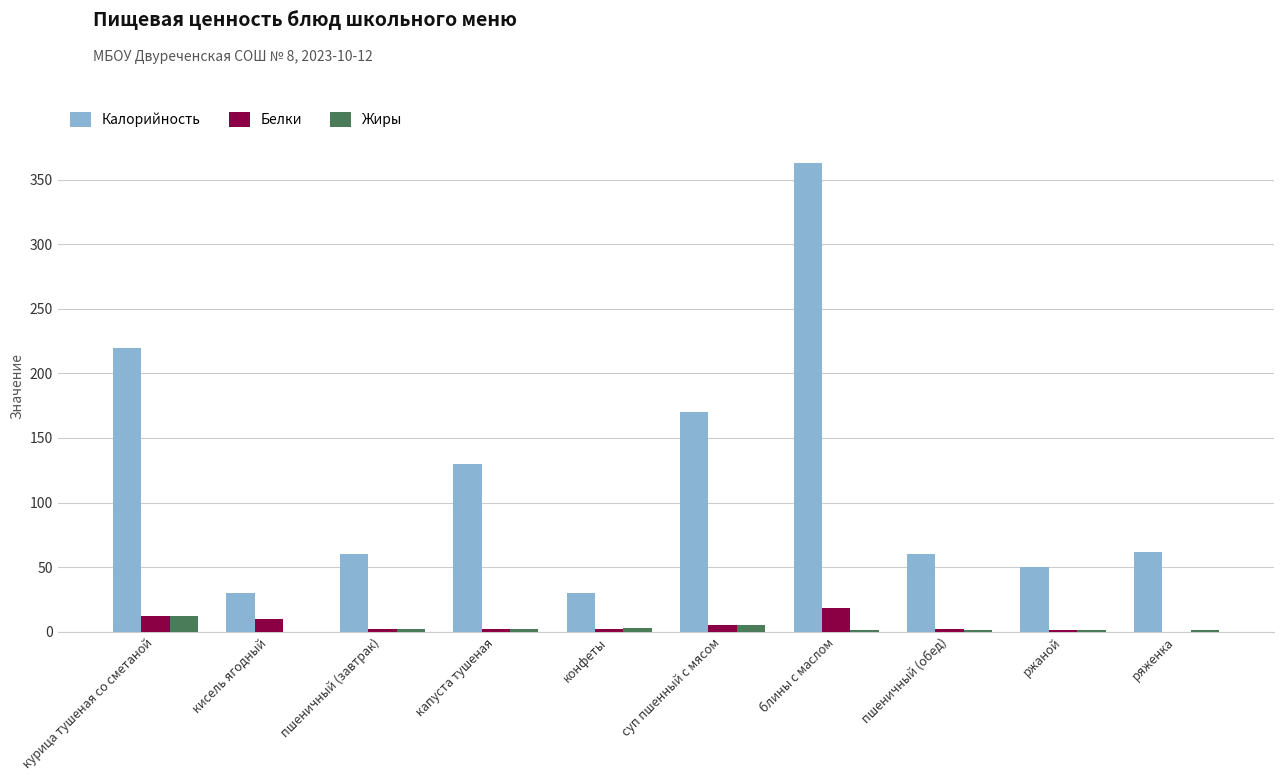

What value does the Жиры series have at ржаной?

1.0